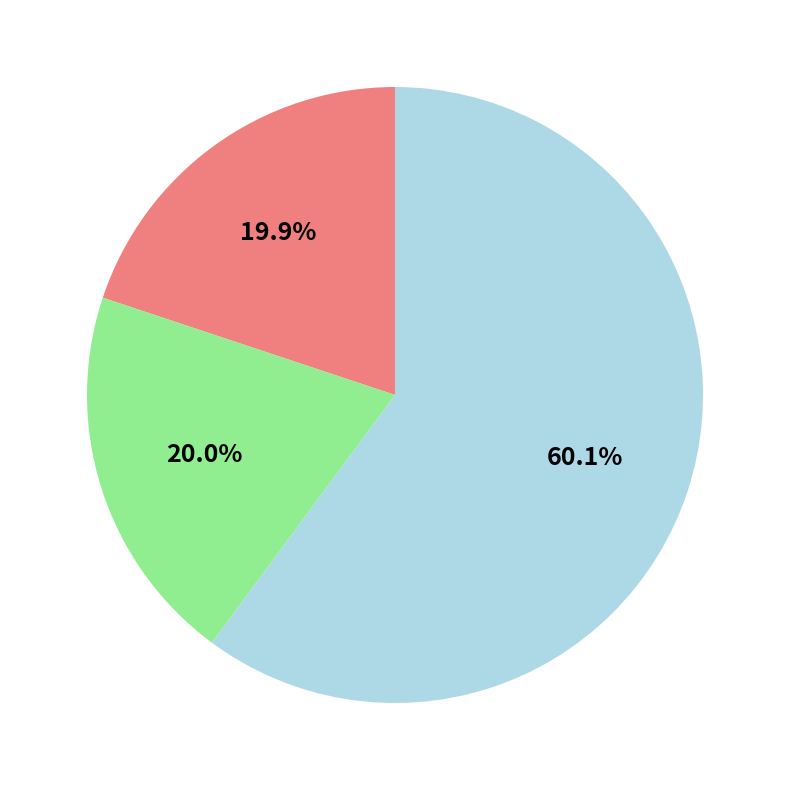

Is there any slice that represents more than half of the pie?

Yes